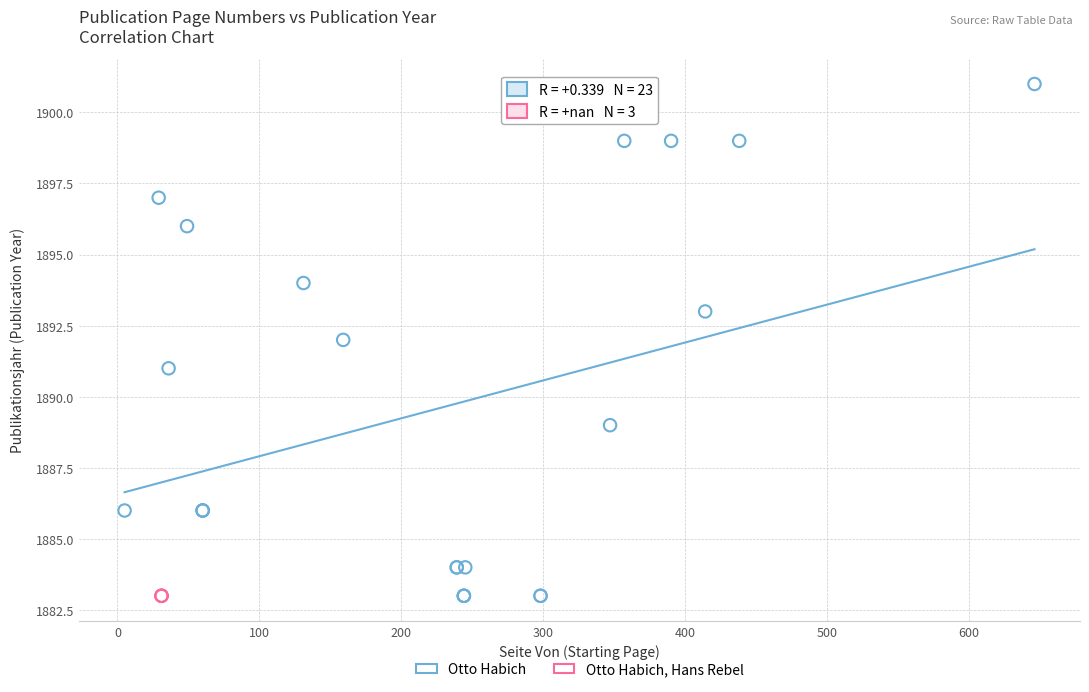

Which series reaches the maximum Y coordinate?

Otto Habich